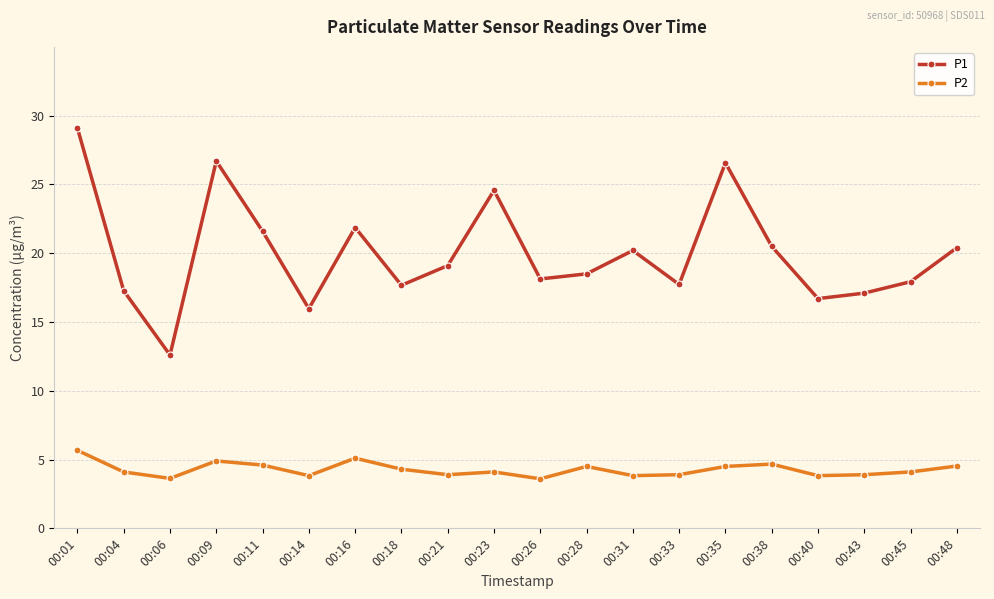

What are all the series names shown in the legend?

P1, P2